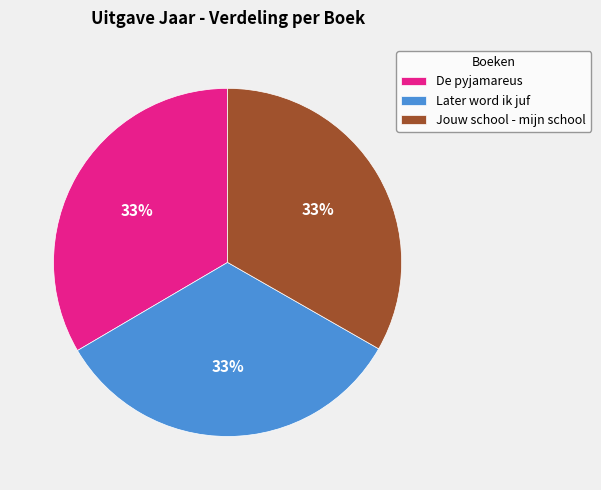

Combined, do Jouw school - mijn school and De pyjamareus account for over 50%?

Yes